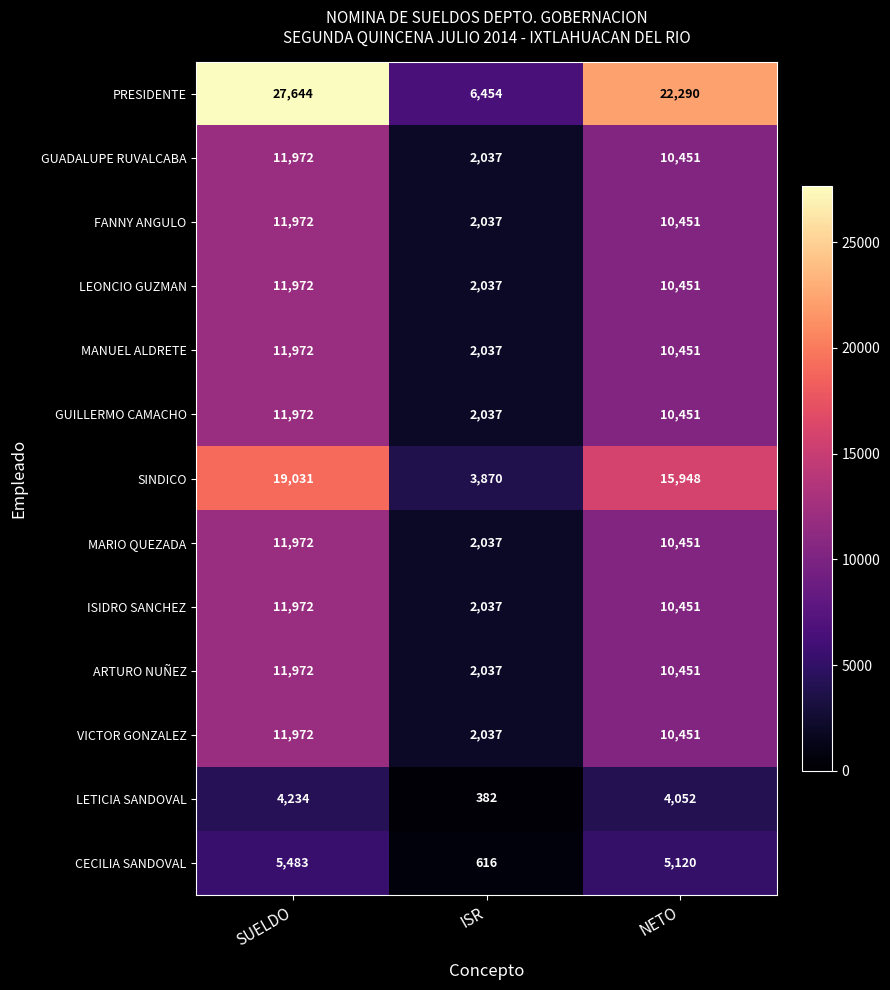

Which category has the lowest value across all series?

ISR